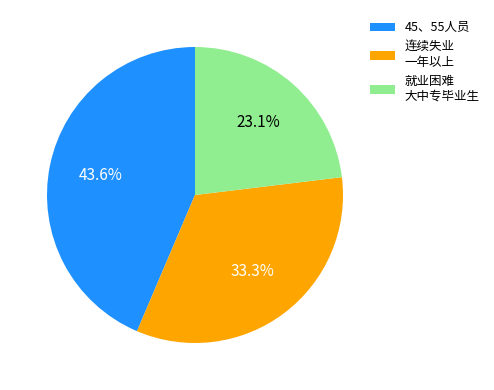

Does 45、55人员 represent more than half of the total?

No